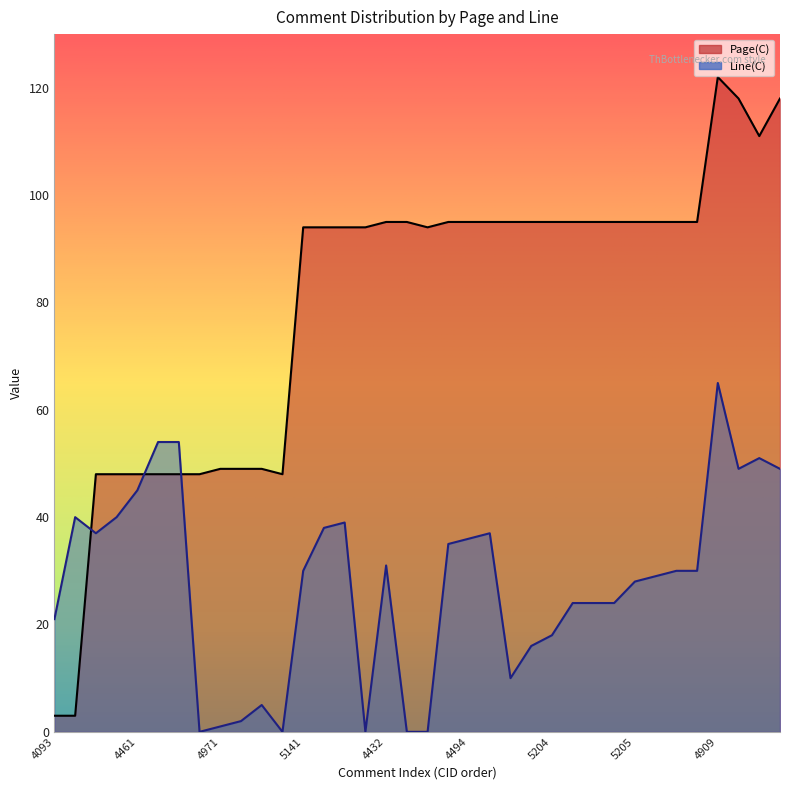

The Line(C) series shows 40 at 4460. True or false?

True